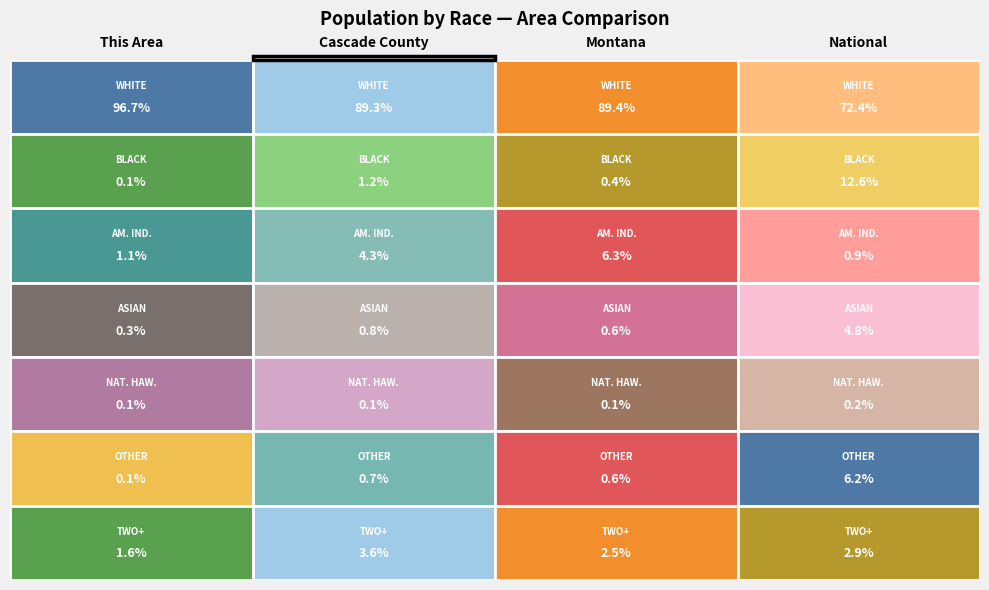

True or false: Asian alone has a value of 4 at White alone.

False